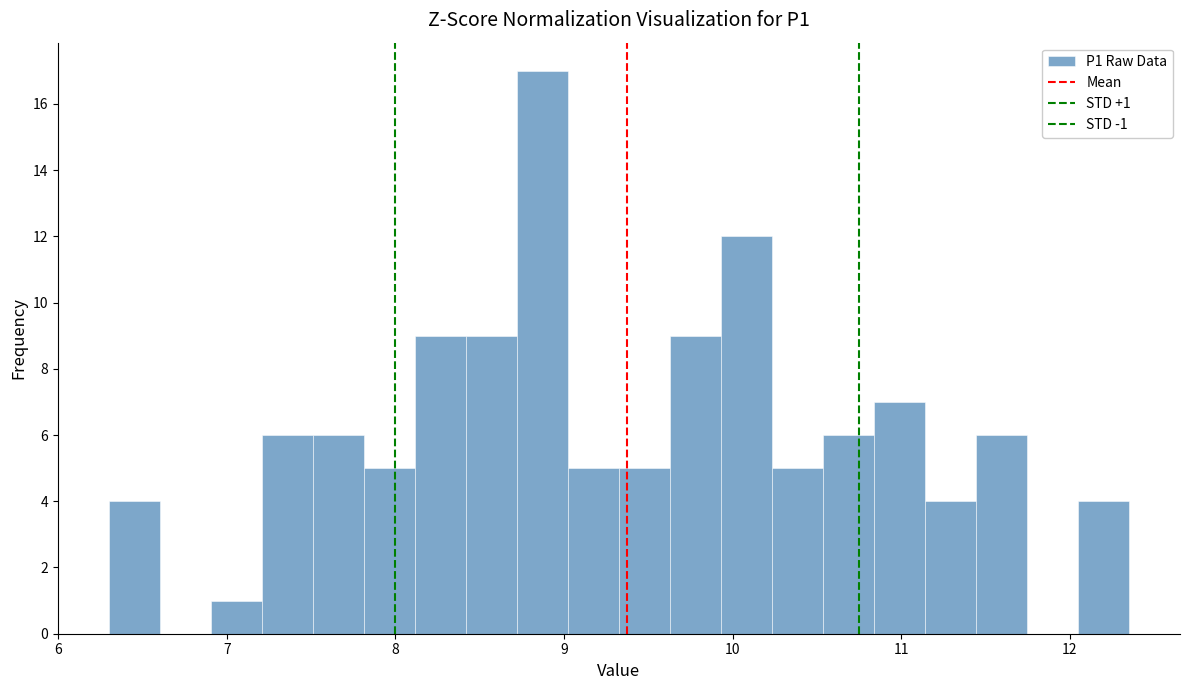

Read against the x-axis, roughly where is the centre of the tallest bar?

8.9